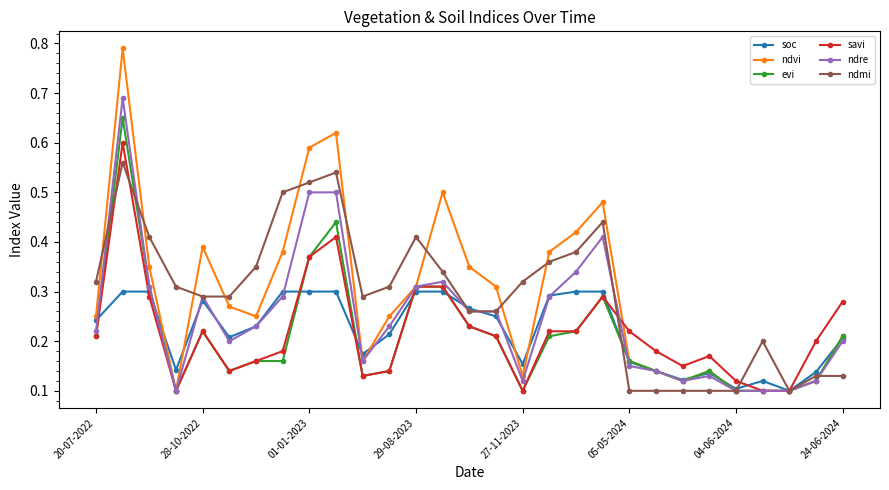

Which series has the largest range (max minus min)?

ndvi